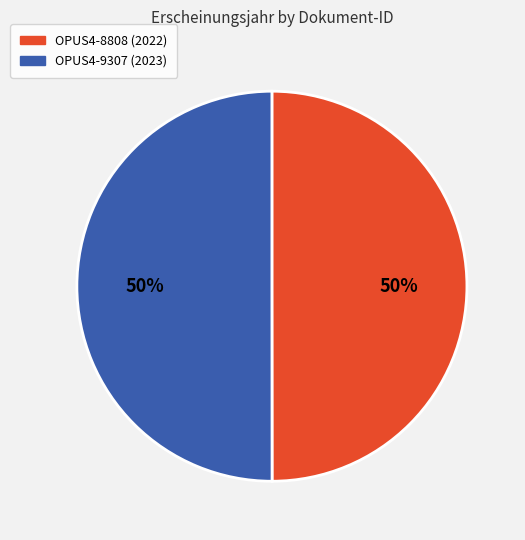

How many slices are in this pie chart?

2